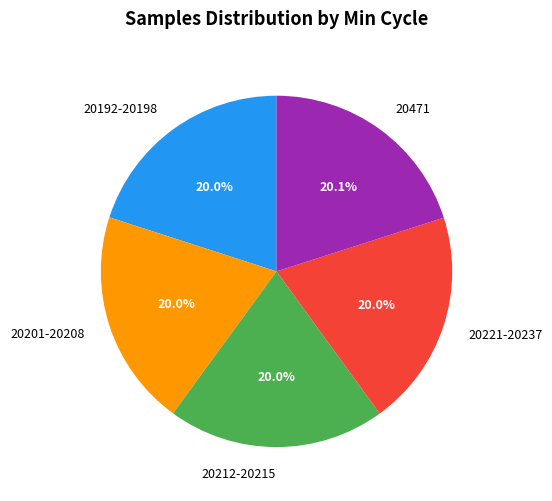

What portion of the pie excludes 20471?

79.9%